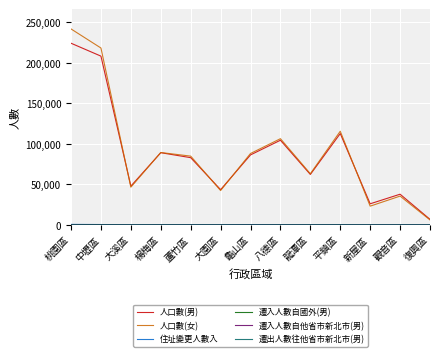

What is the greatest value displayed?

242010